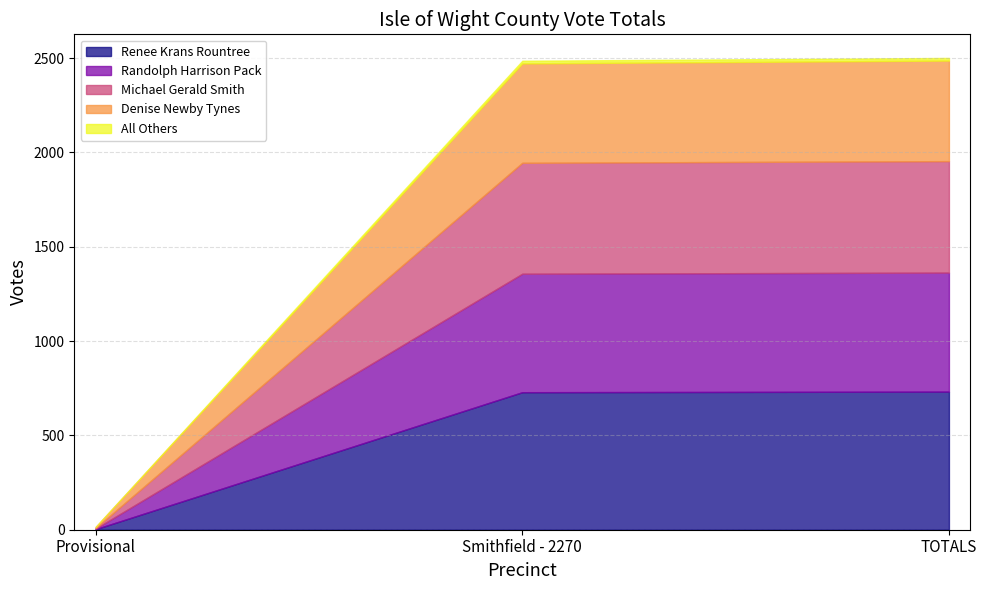

At which label is Randolph Harrison Pack closest to 317?

Smithfield - 2270